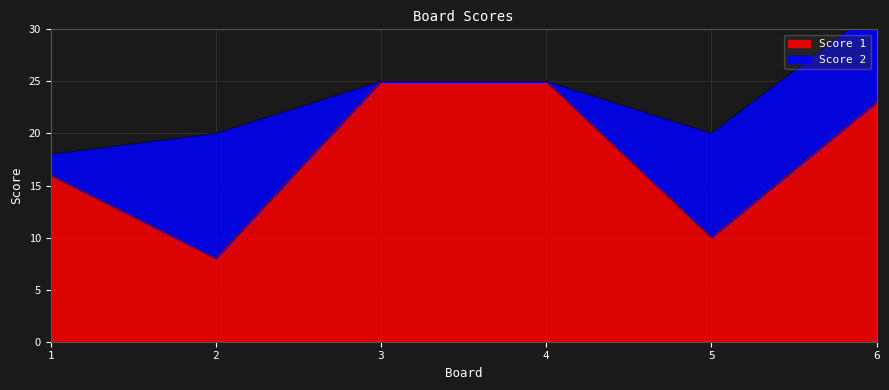

What is the value of the 5th point from the left?

10